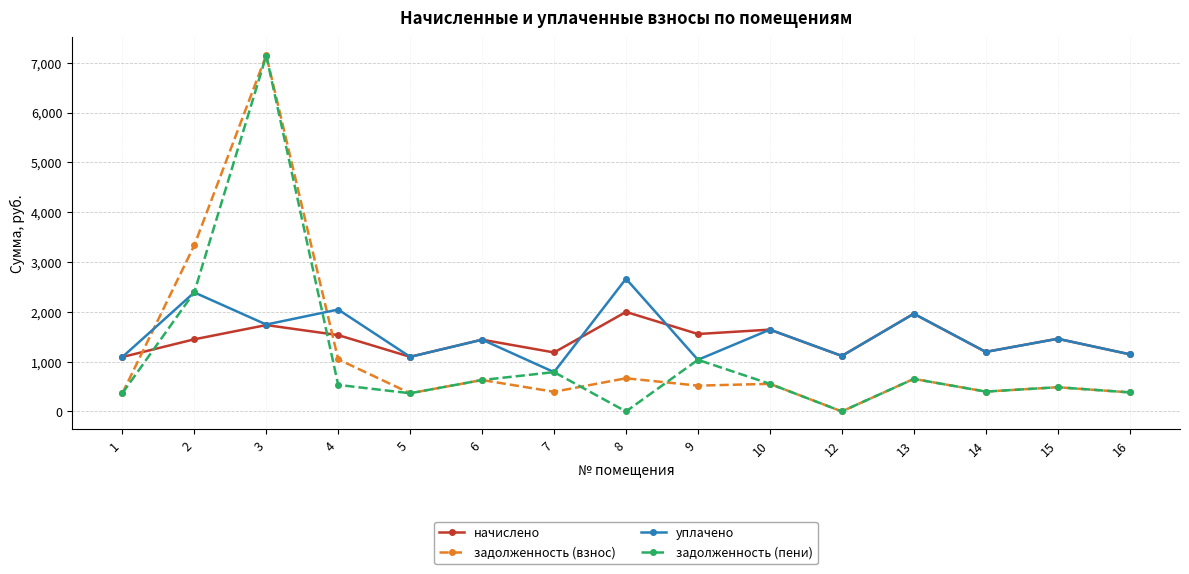

True or false: задолженность (взнос) and уплачено cross at least once.

True